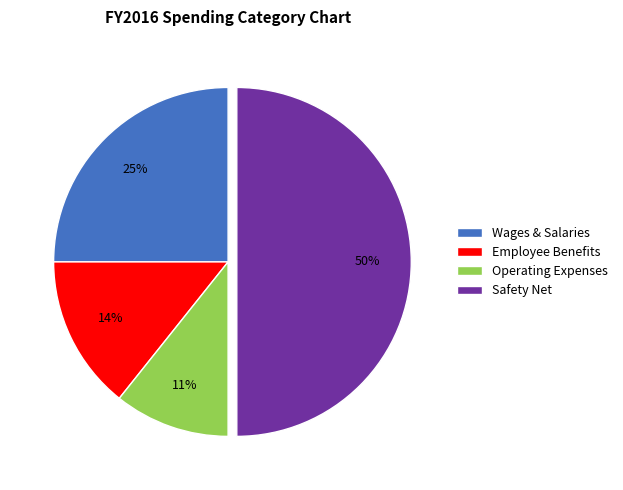

To the nearest percent, what is the difference between the largest and smallest slice percentages?

39%